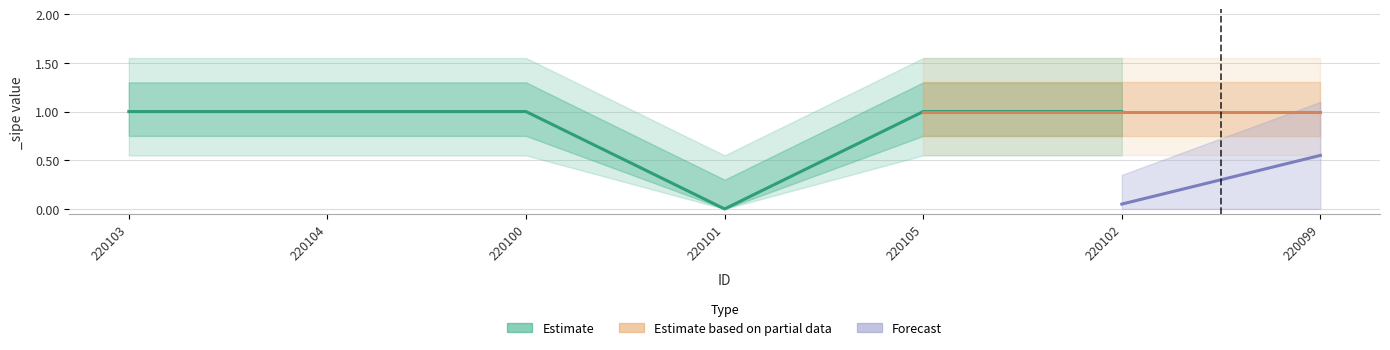

Where is the data nearest to the value 0?

220101